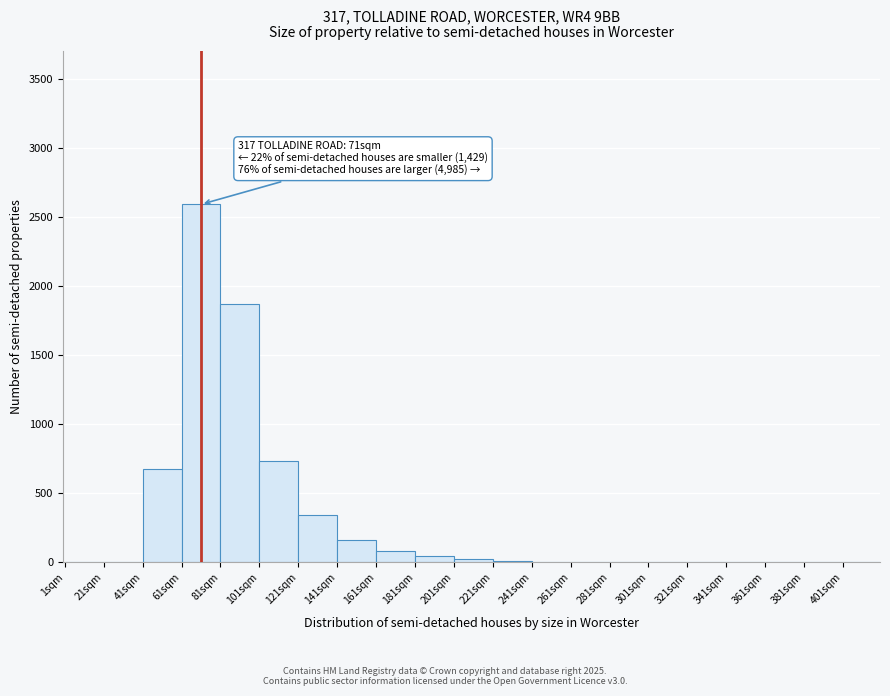

Over which range of the x-axis is the bar tallest?

61 to 81